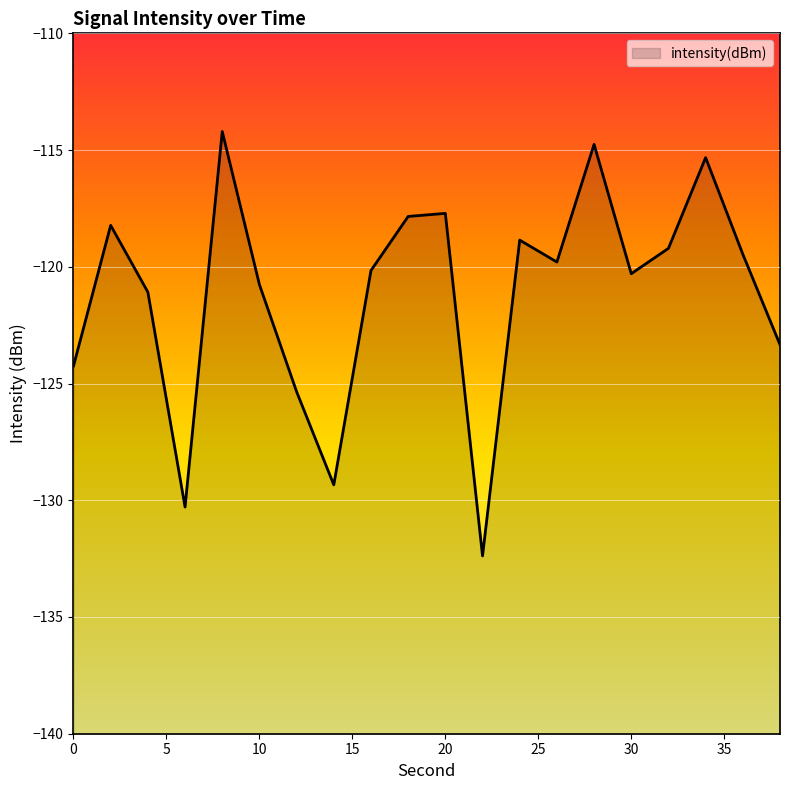

The value at 32 is -119.2. True or false?

True